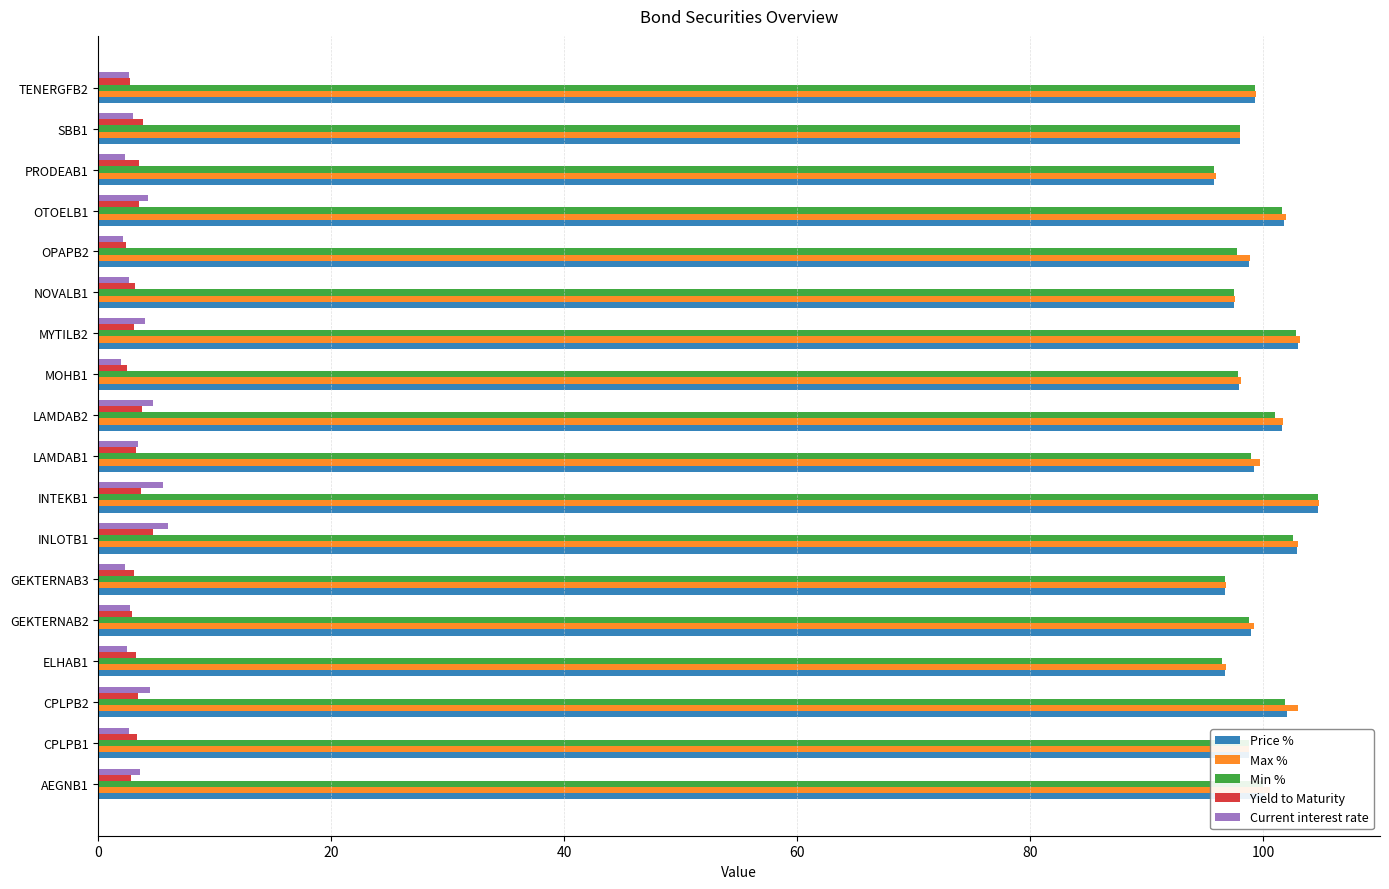

What is the difference between the highest and lowest values at CPLPB2?

99.6